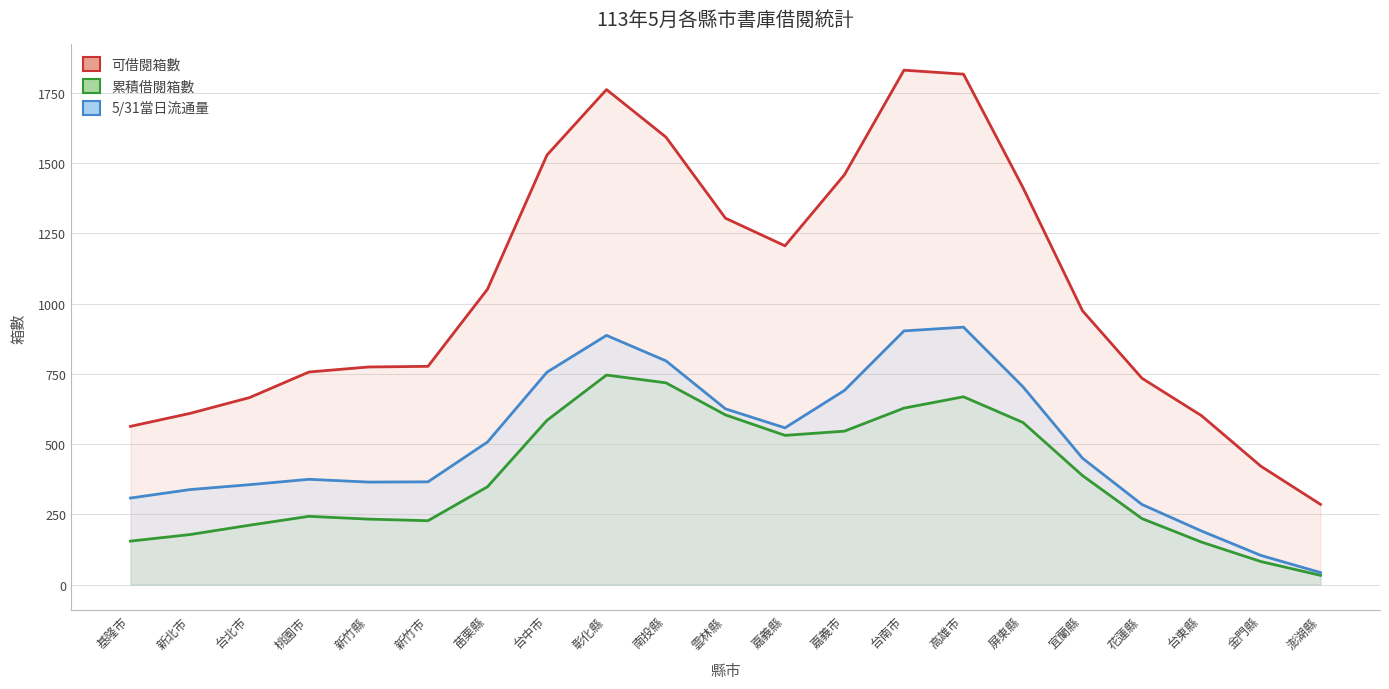

What is the sum of all 5月31日流通量 values?

10525